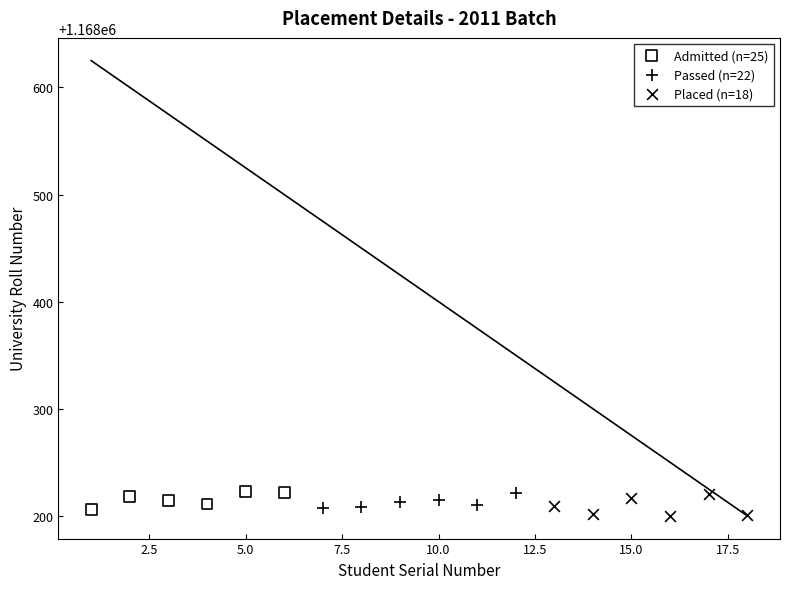

What are all the series names shown in the legend?

Admitted (n=25), Passed (n=22), Placed (n=18)